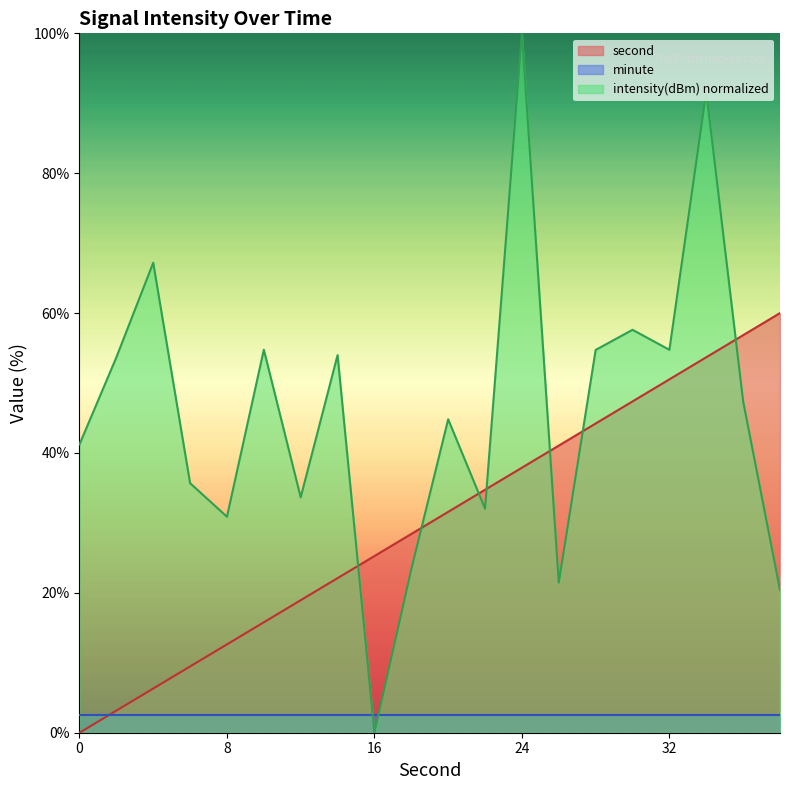

Is the value of second at 10 greater than the value of intensity at 2?

No